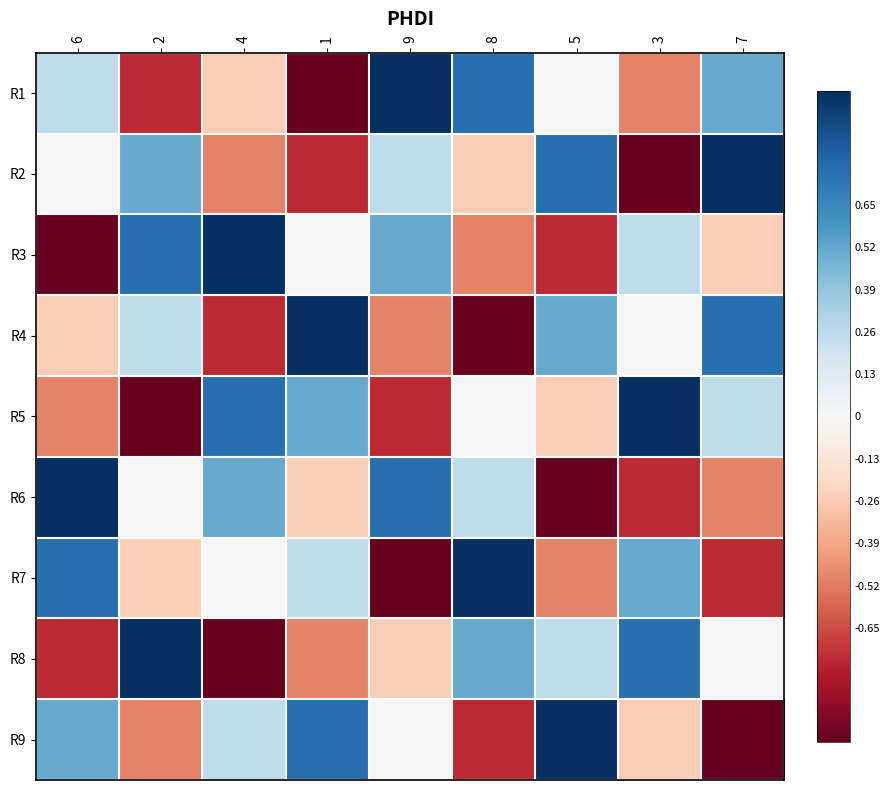

Reading left to right, extract all data points from this chart.

R1: 6=0.2	2=-0.8	4=-0.2	1=-1.0	9=1.0	8=0.8	5=0.0	3=-0.5	7=0.5
R2: 6=0.0	2=0.5	4=-0.5	1=-0.8	9=0.2	8=-0.2	5=0.8	3=-1.0	7=1.0
R3: 6=-1.0	2=0.8	4=1.0	1=0.0	9=0.5	8=-0.5	5=-0.8	3=0.2	7=-0.2
R4: 6=-0.2	2=0.2	4=-0.8	1=1.0	9=-0.5	8=-1.0	5=0.5	3=0.0	7=0.8
R5: 6=-0.5	2=-1.0	4=0.8	1=0.5	9=-0.8	8=0.0	5=-0.2	3=1.0	7=0.2
R6: 6=1.0	2=0.0	4=0.5	1=-0.2	9=0.8	8=0.2	5=-1.0	3=-0.8	7=-0.5
R7: 6=0.8	2=-0.2	4=0.0	1=0.2	9=-1.0	8=1.0	5=-0.5	3=0.5	7=-0.8
R8: 6=-0.8	2=1.0	4=-1.0	1=-0.5	9=-0.2	8=0.5	5=0.2	3=0.8	7=0.0
R9: 6=0.5	2=-0.5	4=0.2	1=0.8	9=0.0	8=-0.8	5=1.0	3=-0.2	7=-1.0